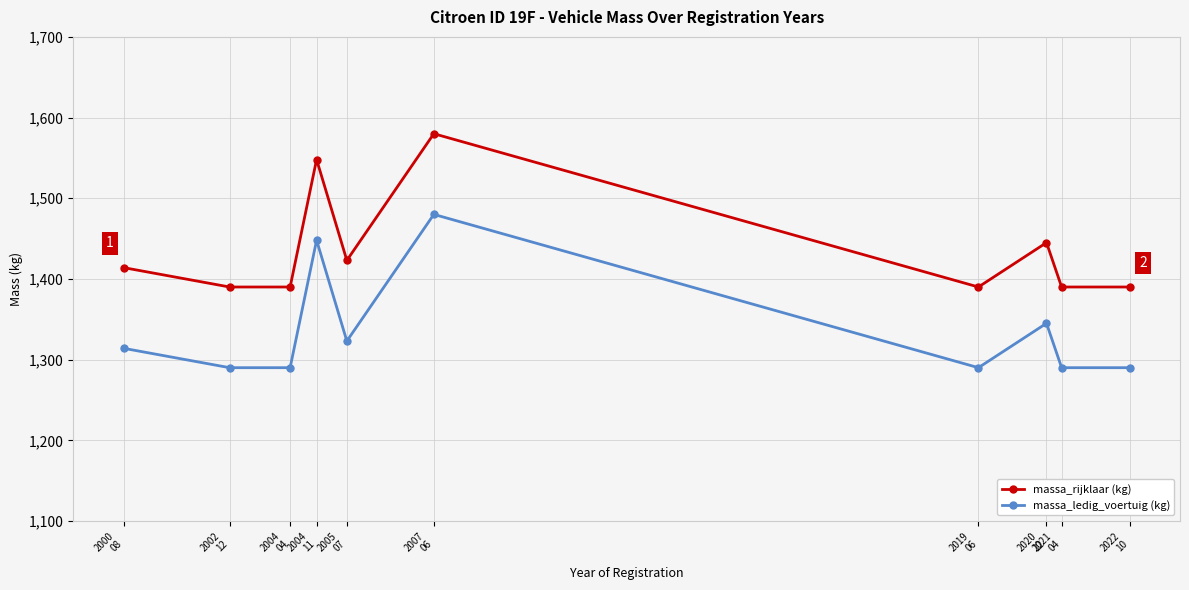

Does the chart have visible grid lines?

Yes